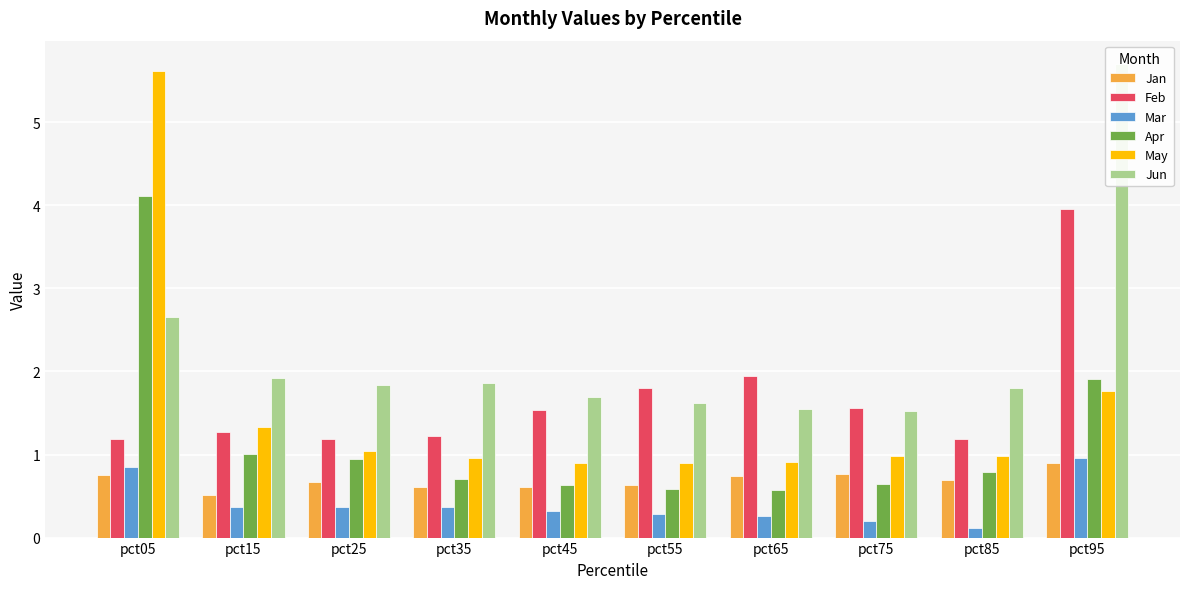

At which label is Jun closest to 3?

pct05